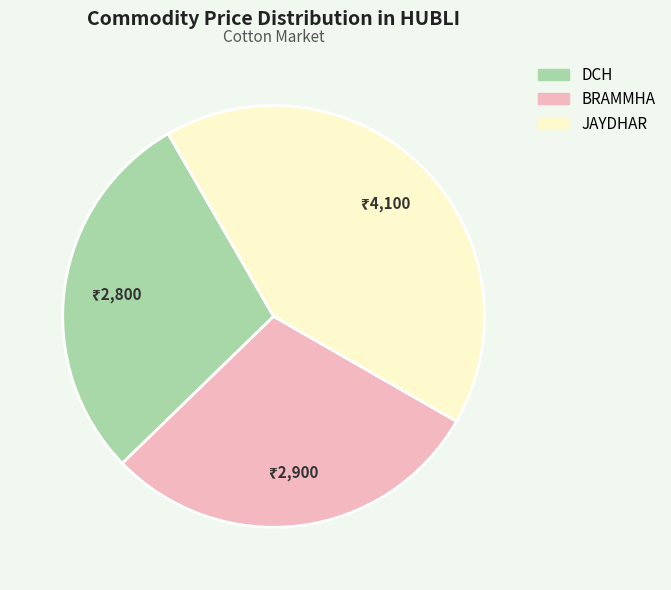

Rank the categories by value from lowest to highest.

DCH, BRAMMHA, JAYDHAR